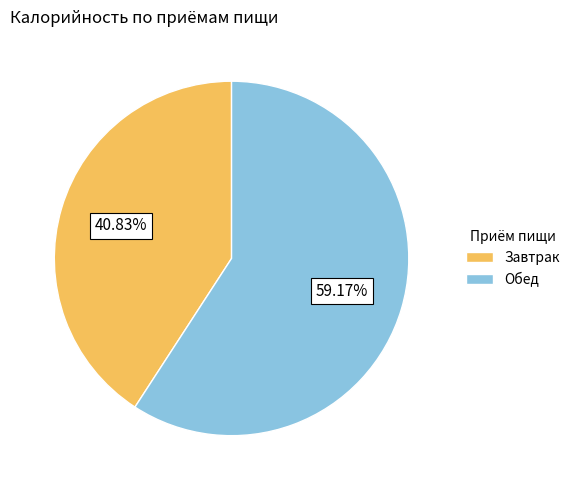

Rank the categories by value from highest to lowest.

Обед, Завтрак